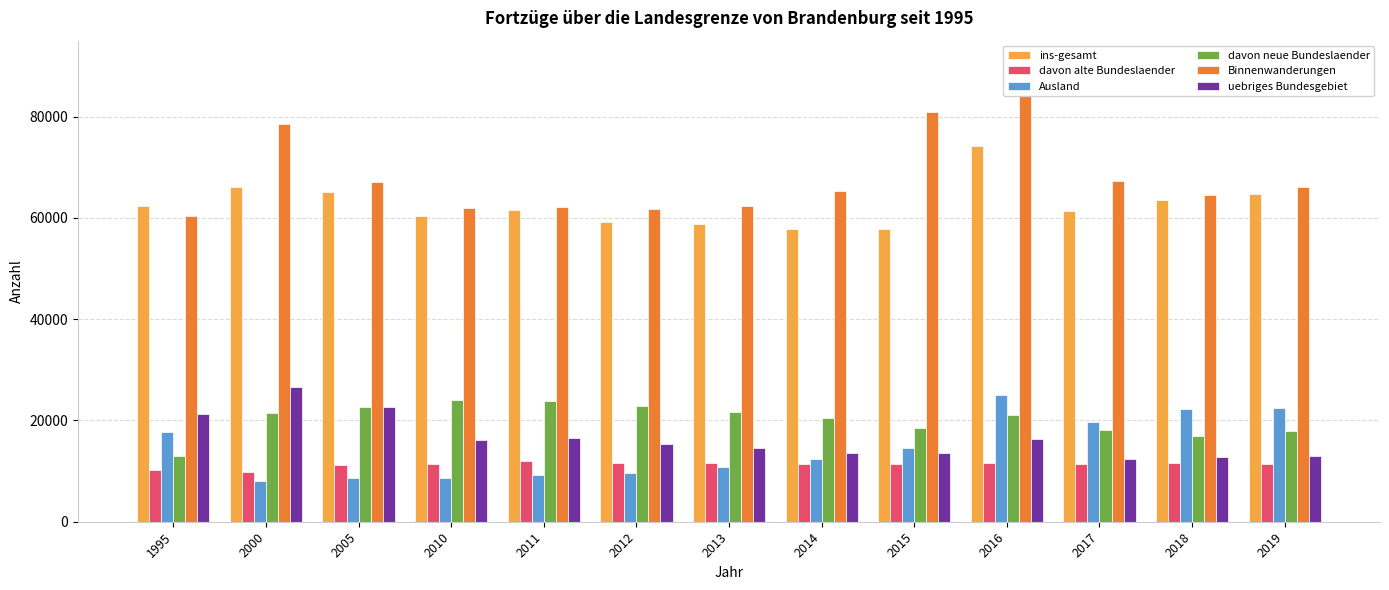

Which series changed the most between 2016 and 2018?

Binnenwanderungen